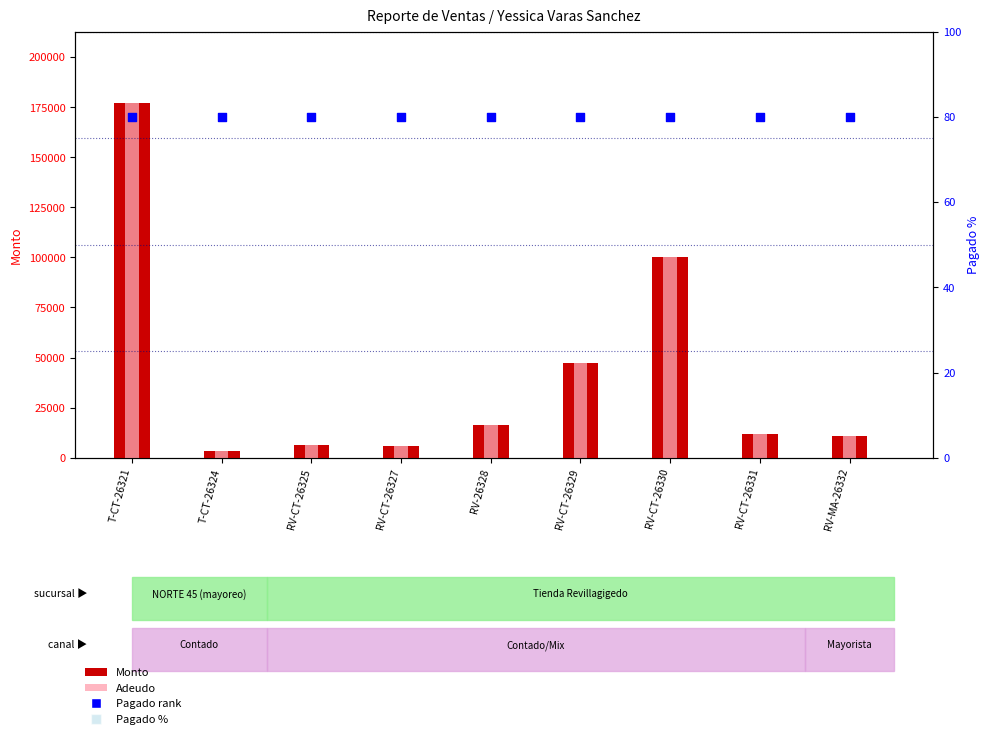

At which category is the sum across all series the highest?

T-CT-26321